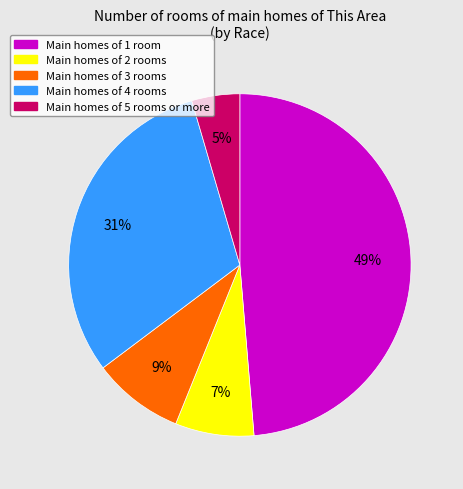

To the nearest percent, what is the difference between the largest and smallest slice percentages?

44%